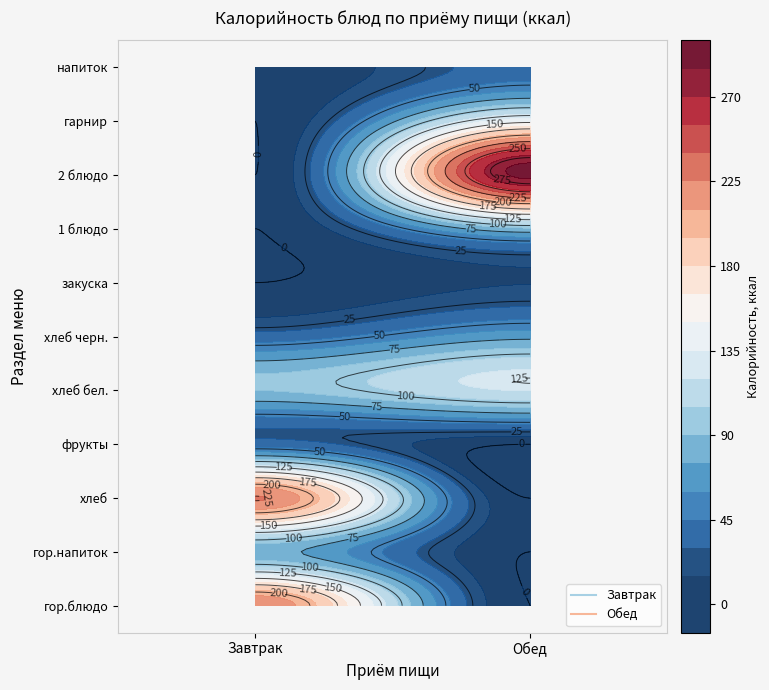

Which series changed the most between гор.блюдо and гор.напиток?

Завтрак